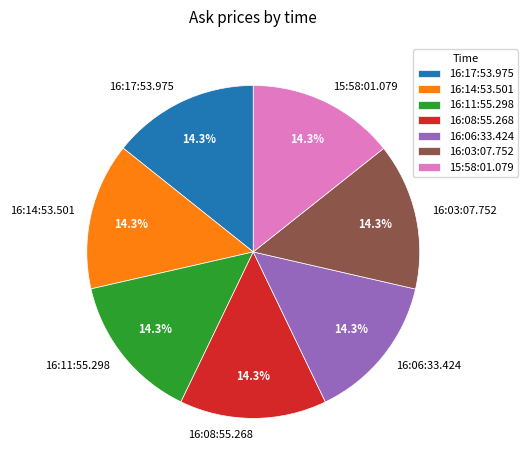

Approximately how many times larger is the value at 16:17:53.975 compared to 15:58:01.079?

1.0